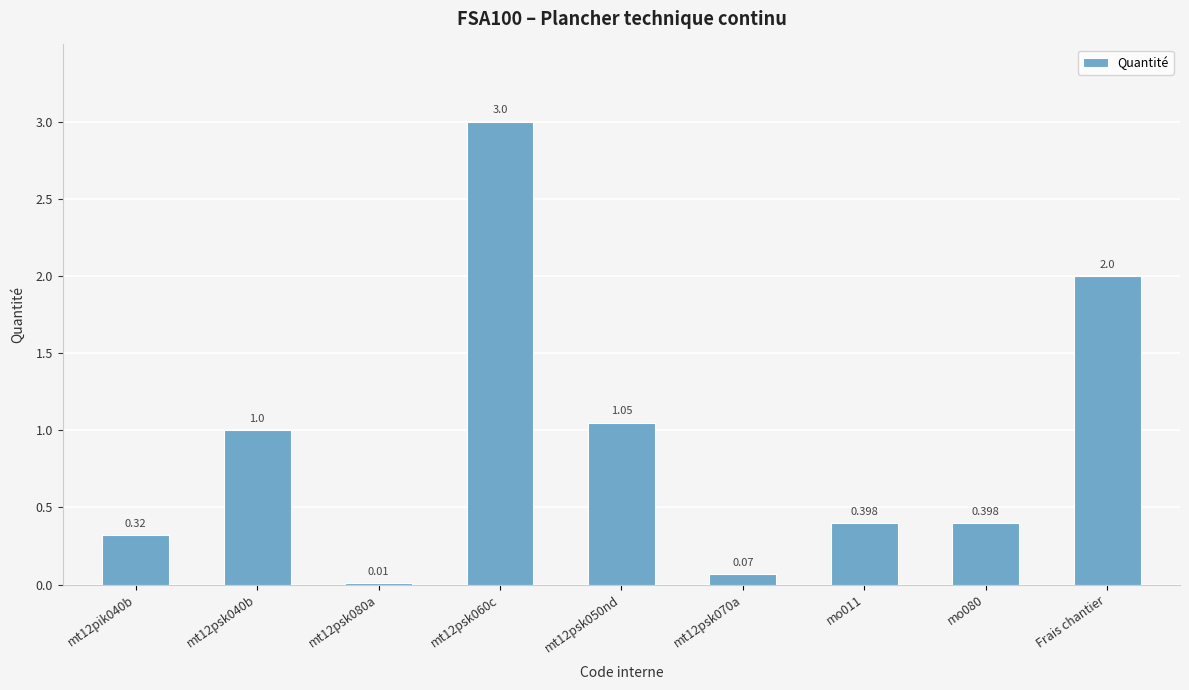

How many distinct data groups are displayed?

1